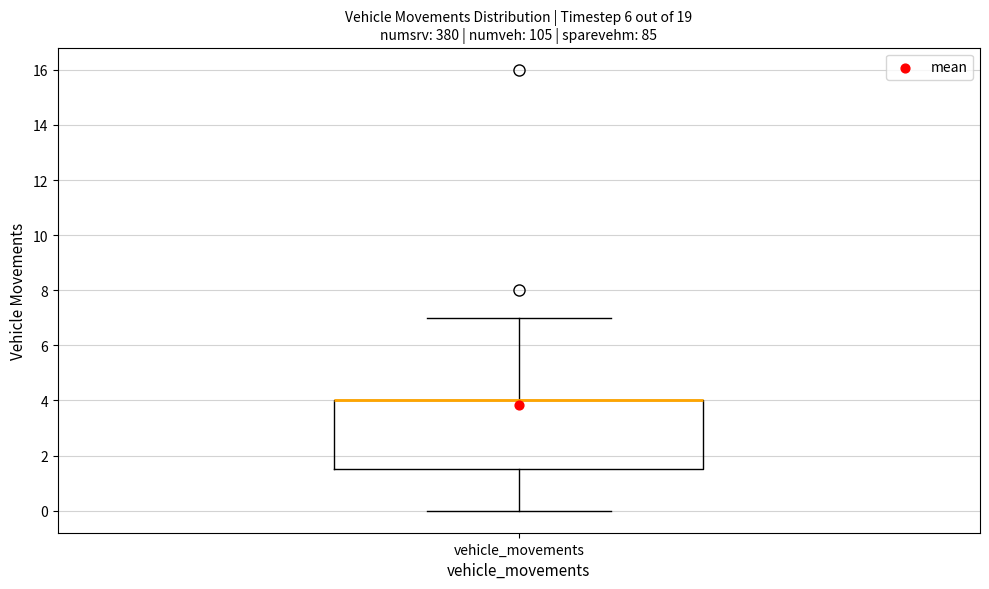

Where is the lower edge of the box for vehicle_movements on the y-axis? The values are not printed on the chart, so give them approximately, as read against the axis.

1.6